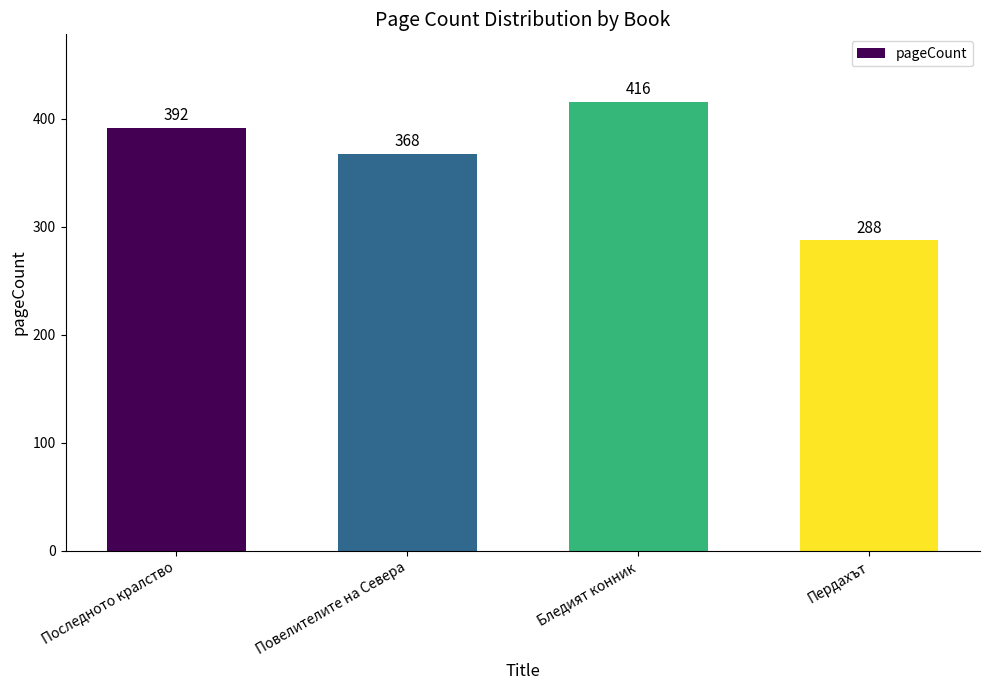

List the labels in order of value, smallest first.

Пердахът, Повелителите на Севера, Последното кралство, Бледият конник